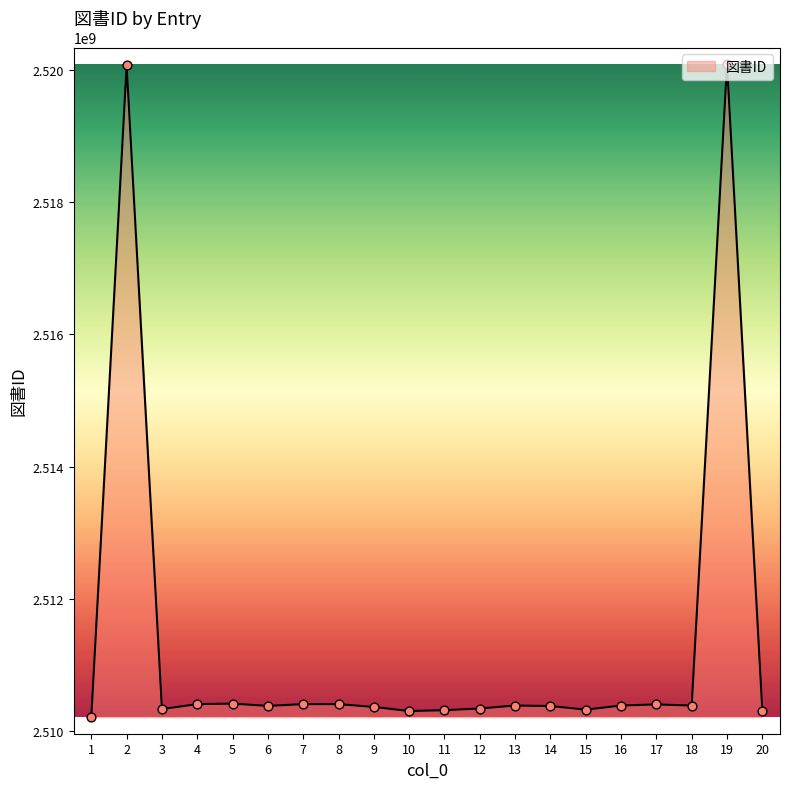

What is the change in value from 6 to 19?

+9698586